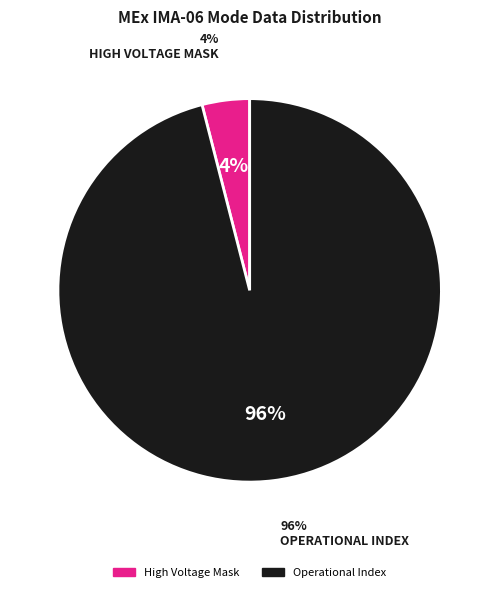

Is it true that High Voltage Mask is 1% of the pie?

False